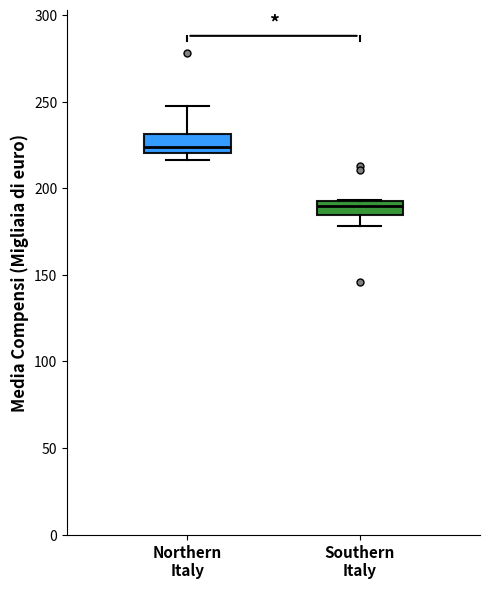

Which box has the highest median line?

Northern Italy